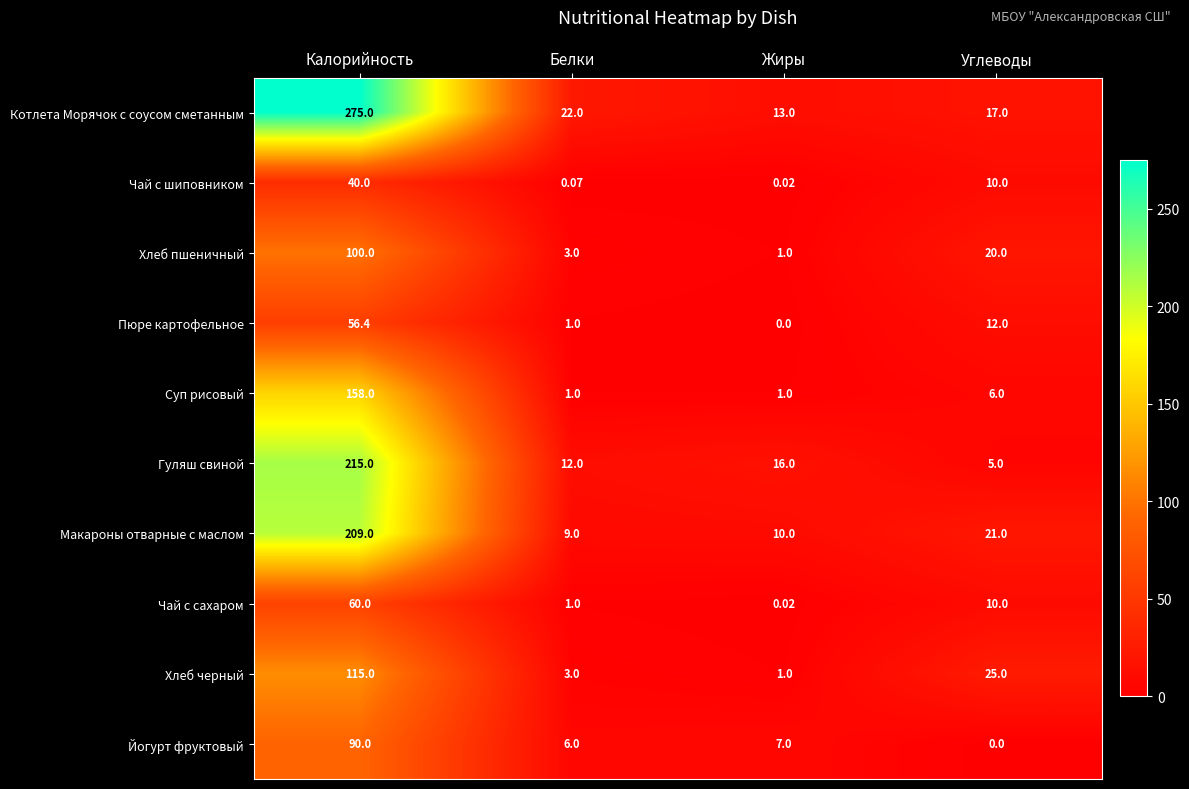

Count the number of data series in this chart.

10